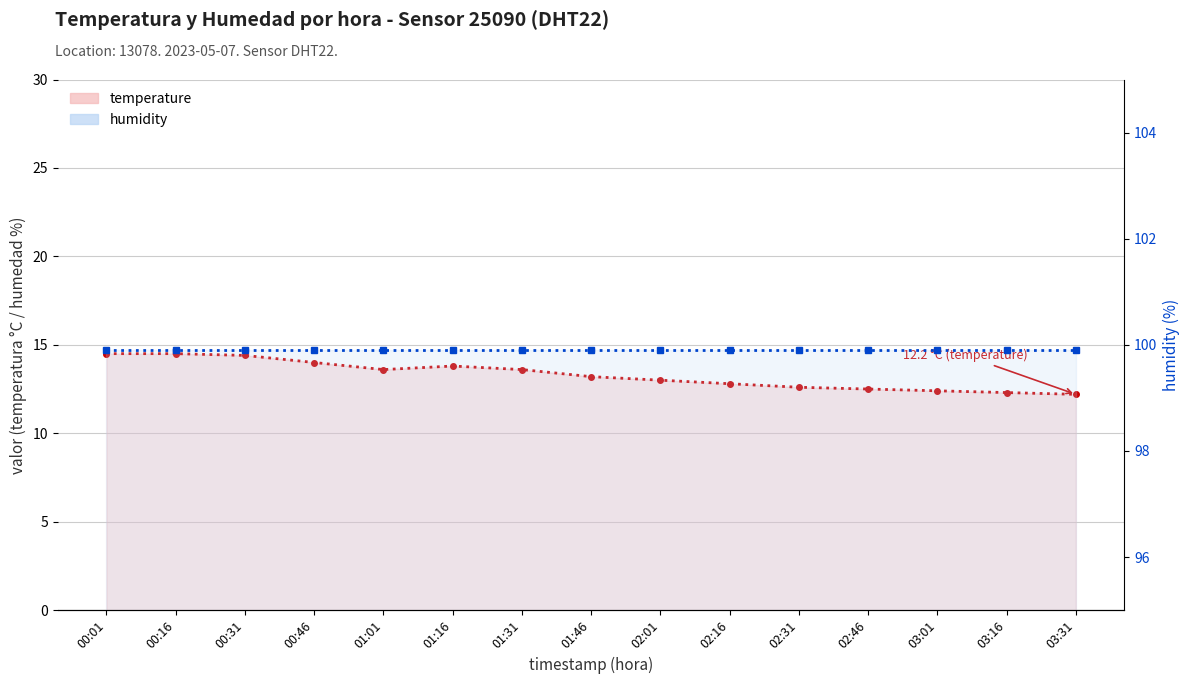

List the series in order of their peak value, highest first.

humidity (line), temperature (line)